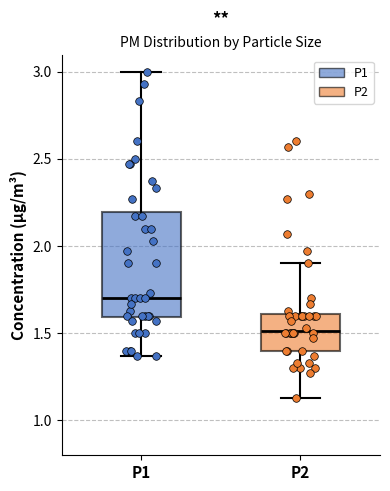

Reading left to right, read every box against the y-axis: the position of its median line, the range the box covers, and the ends of its whiskers. The values are not printed on the chart, so give them approximately, as read against the axis.

P1: median 1.70, box 1.60 to 2.20, whiskers 1.35 to 3.00
P2: median 1.50, box 1.40 to 1.60, whiskers 1.15 to 1.90